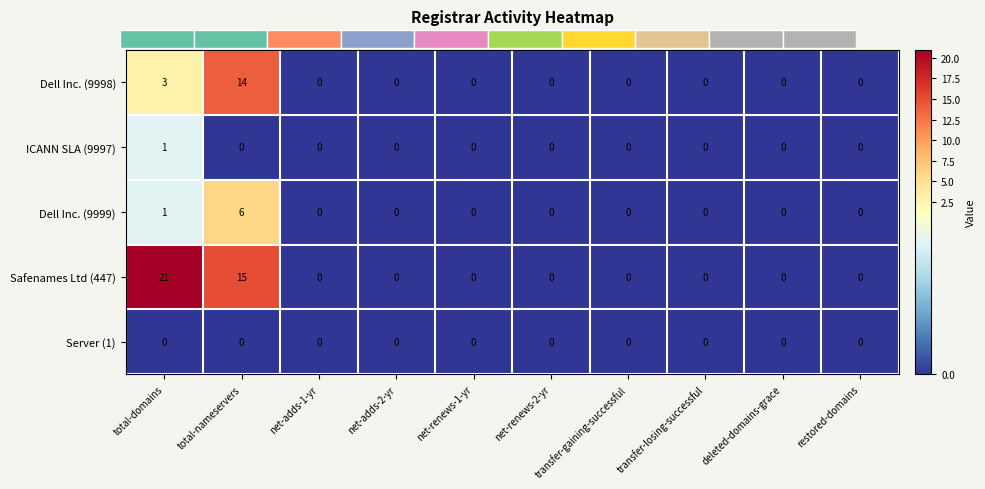

Reading left to right, transcribe all the data shown in this chart.

Dell Inc. (9998): total-domains=3	total-nameservers=14	net-adds-1-yr=0	net-adds-2-yr=0	net-renews-1-yr=0	net-renews-2-yr=0	transfer-gaining-successful=0	transfer-losing-successful=0	deleted-domains-grace=0	restored-domains=0
ICANN SLA (9997): total-domains=1	total-nameservers=0	net-adds-1-yr=0	net-adds-2-yr=0	net-renews-1-yr=0	net-renews-2-yr=0	transfer-gaining-successful=0	transfer-losing-successful=0	deleted-domains-grace=0	restored-domains=0
Dell Inc. (9999): total-domains=1	total-nameservers=6	net-adds-1-yr=0	net-adds-2-yr=0	net-renews-1-yr=0	net-renews-2-yr=0	transfer-gaining-successful=0	transfer-losing-successful=0	deleted-domains-grace=0	restored-domains=0
Safenames Ltd (447): total-domains=21	total-nameservers=15	net-adds-1-yr=0	net-adds-2-yr=0	net-renews-1-yr=0	net-renews-2-yr=0	transfer-gaining-successful=0	transfer-losing-successful=0	deleted-domains-grace=0	restored-domains=0
Server (1): total-domains=0	total-nameservers=0	net-adds-1-yr=0	net-adds-2-yr=0	net-renews-1-yr=0	net-renews-2-yr=0	transfer-gaining-successful=0	transfer-losing-successful=0	deleted-domains-grace=0	restored-domains=0